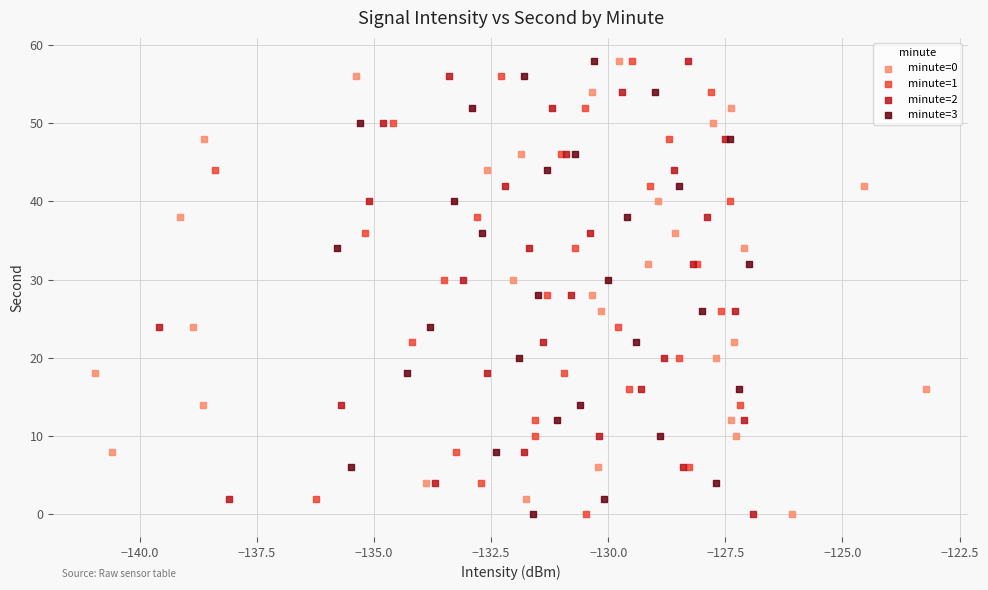

What are all the series names shown in the legend?

minute=0, minute=1, minute=2, minute=3